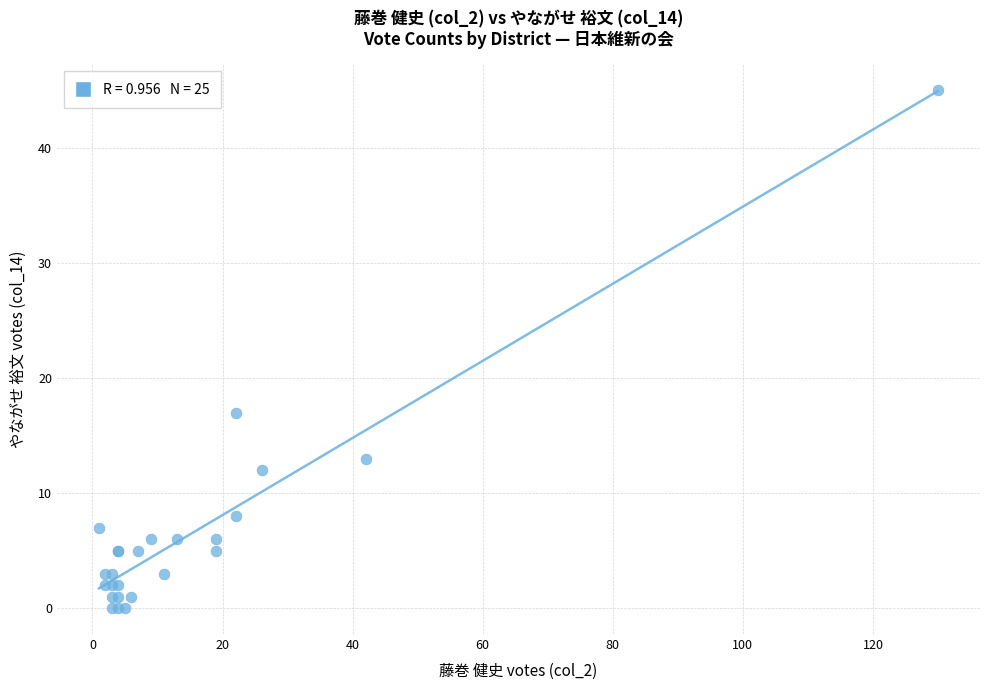

What Y value in the scatter plot is closest to 22?

17